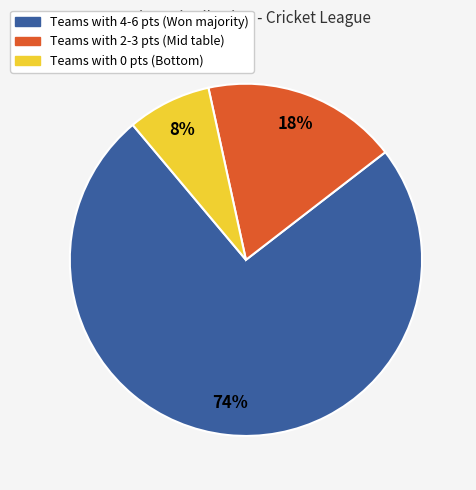

To the nearest percent, what is the average slice percentage?

33%